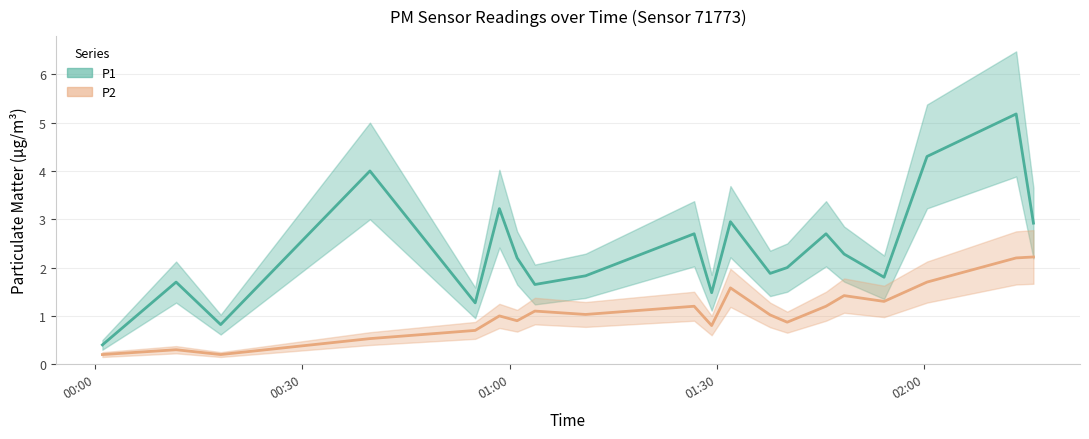

True or false: P2 and P1 cross at least once.

False